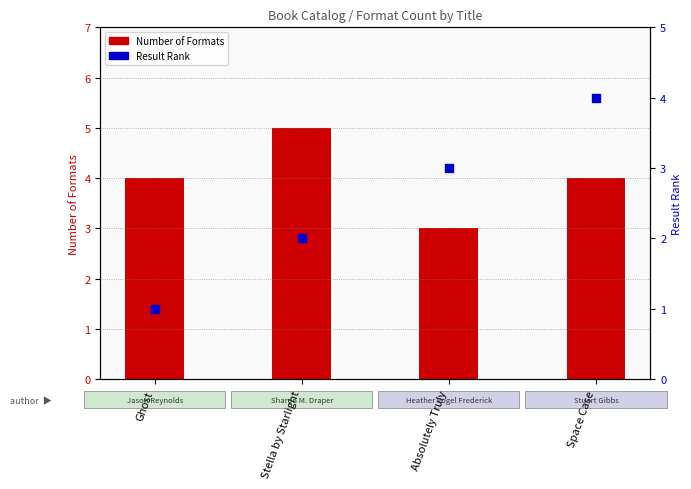

Which series has the largest total across all categories?

Number of Formats